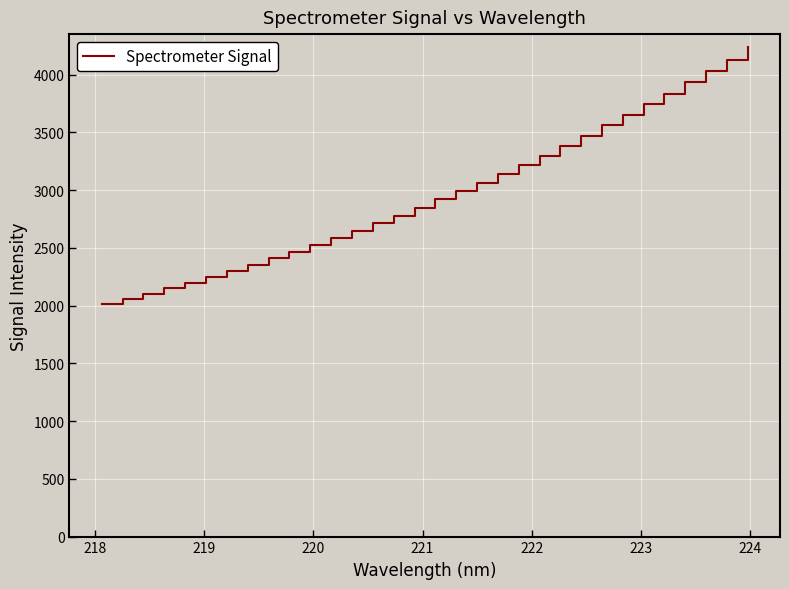

What is the maximum value shown in the chart?

4240.2